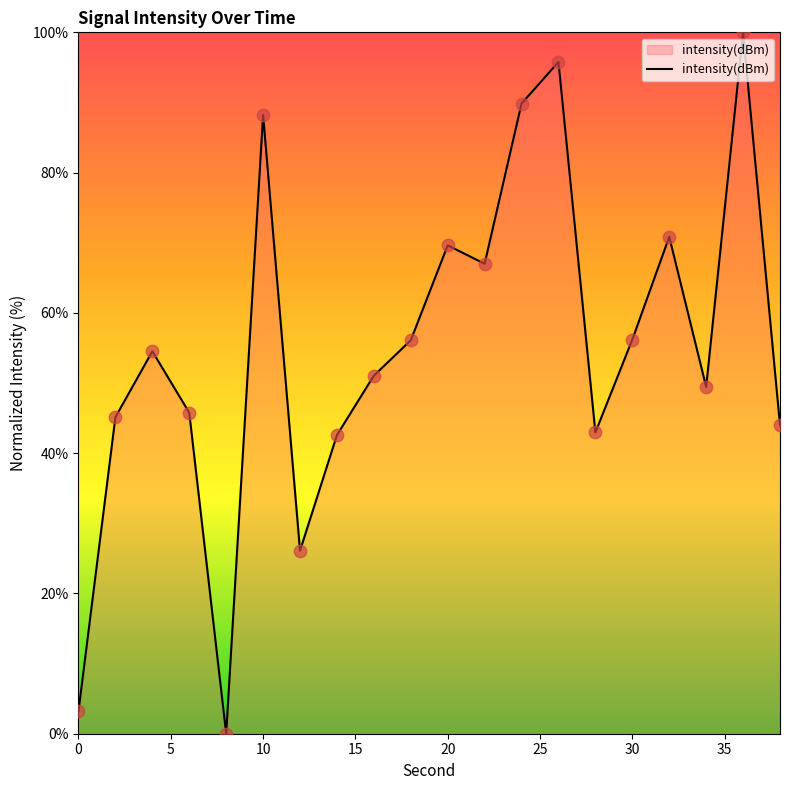

What is the difference between the maximum and minimum values?

100.0